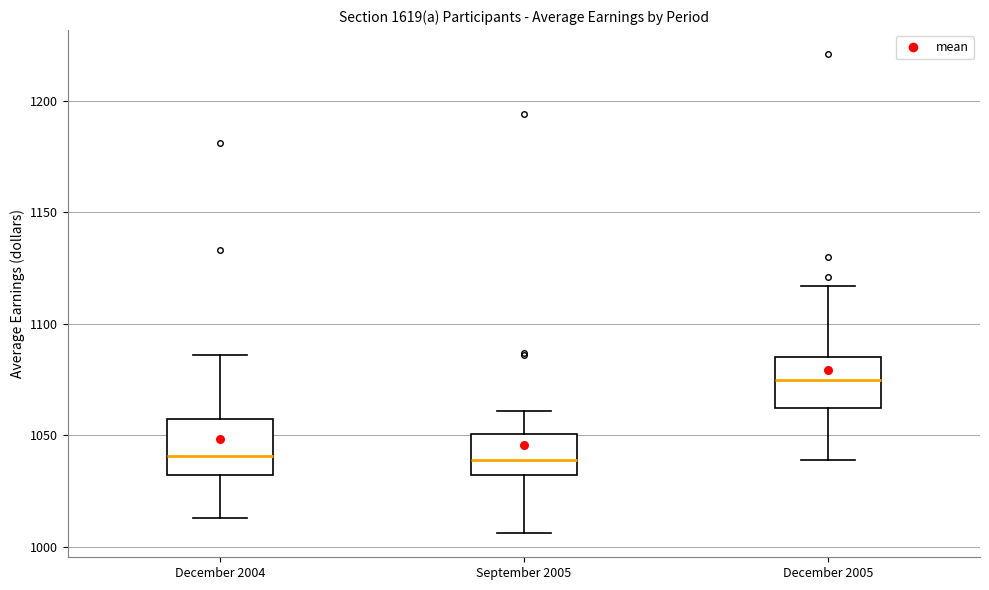

Where is the lower edge of the box for December 2004 on the y-axis? The values are not printed on the chart, so give them approximately, as read against the axis.

1030